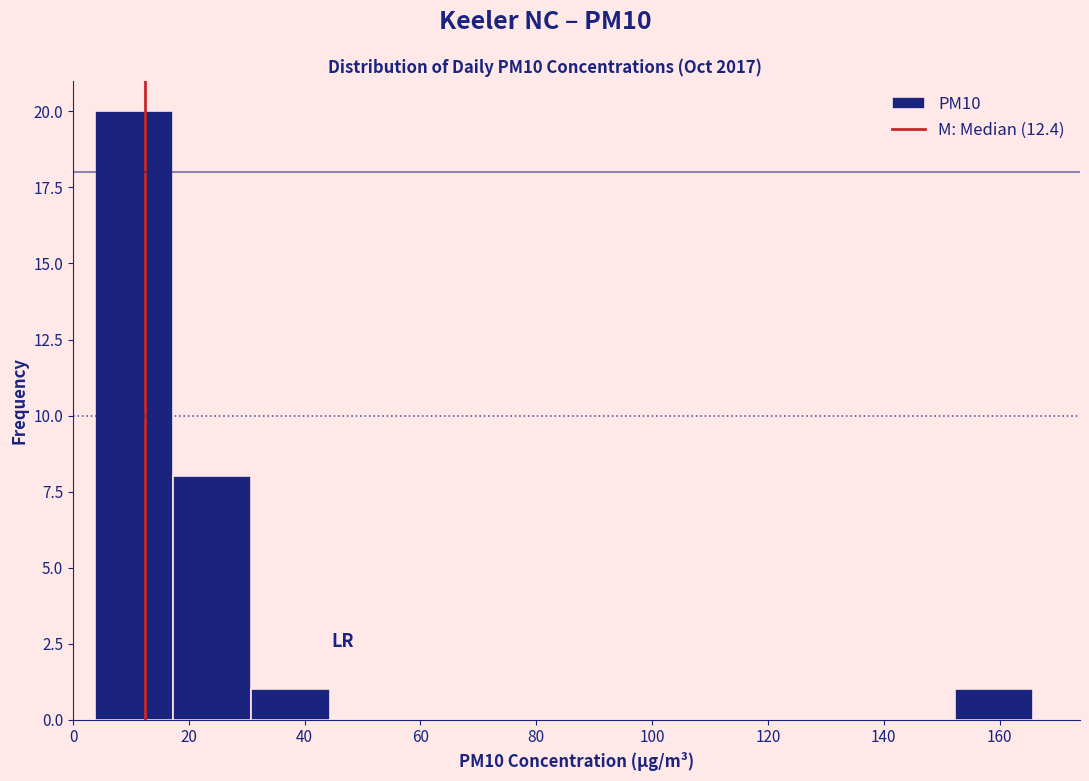

Reading left to right, transcribe this chart: for each bar, give the range it covers on the x-axis and its height. Neither the bar edges nor the heights are printed on the chart, so give them approximately, as read against the axes.

4 to 18: 20
18 to 30: 8
30 to 44: 1
44 to 58: 0
58 to 72: 0
72 to 84: 0
84 to 98: 0
98 to 112: 0
112 to 126: 0
126 to 138: 0
138 to 152: 0
152 to 166: 1